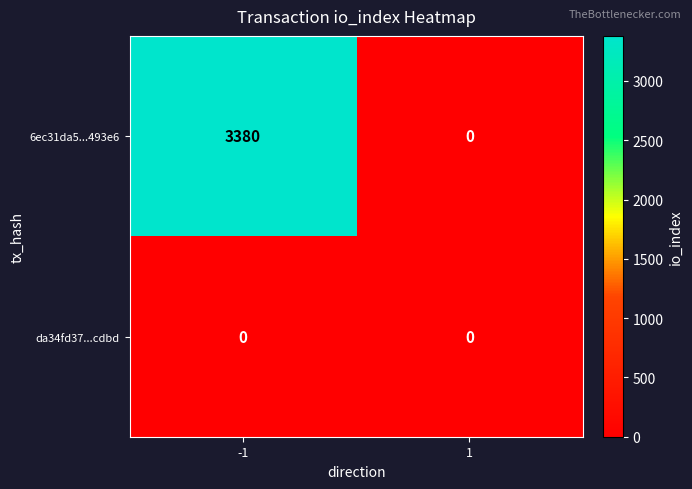

Reading left to right, transcribe all the data shown in this chart.

6ec31da5...493e6: 3380	0
da34fd37...cdbd: 0	0